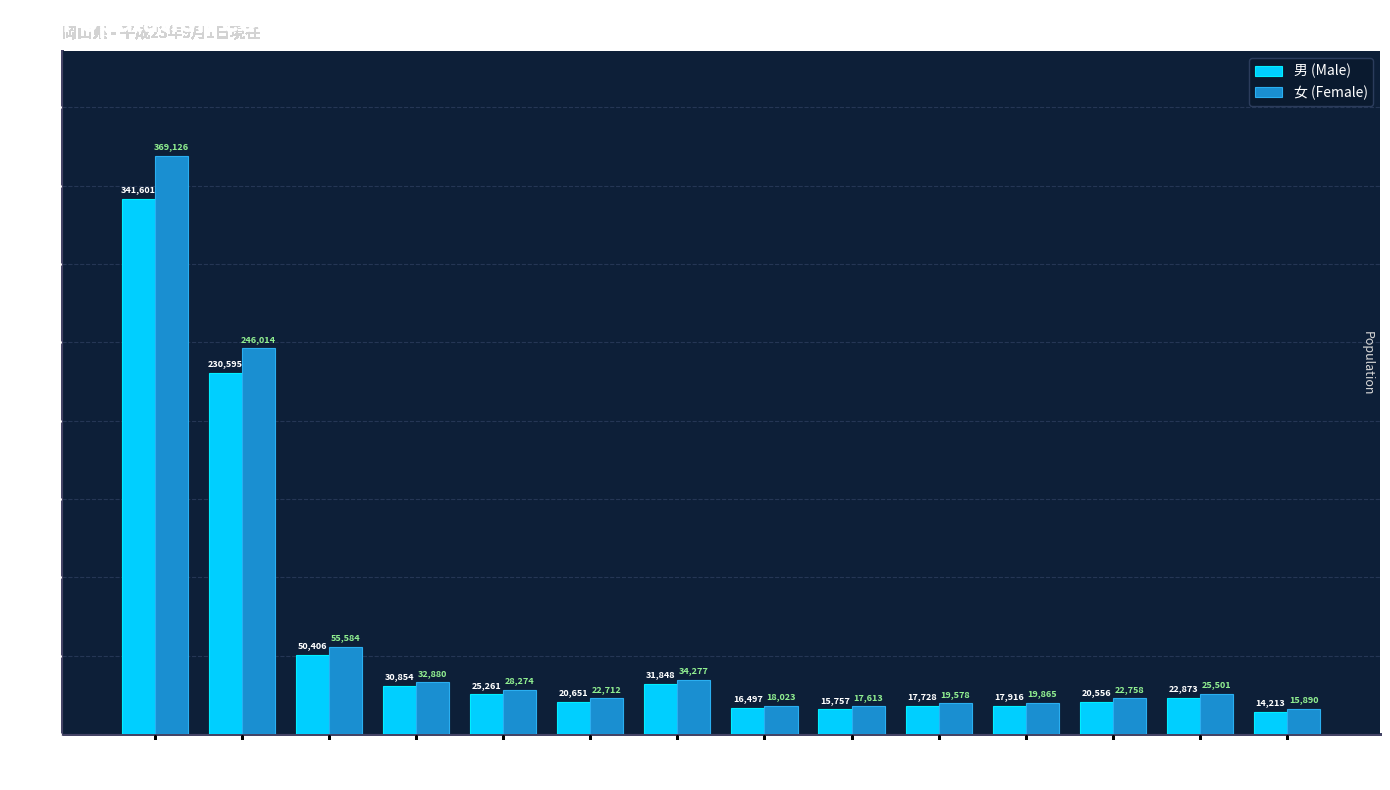

What is the label of the 1st bar from the right?

美作市